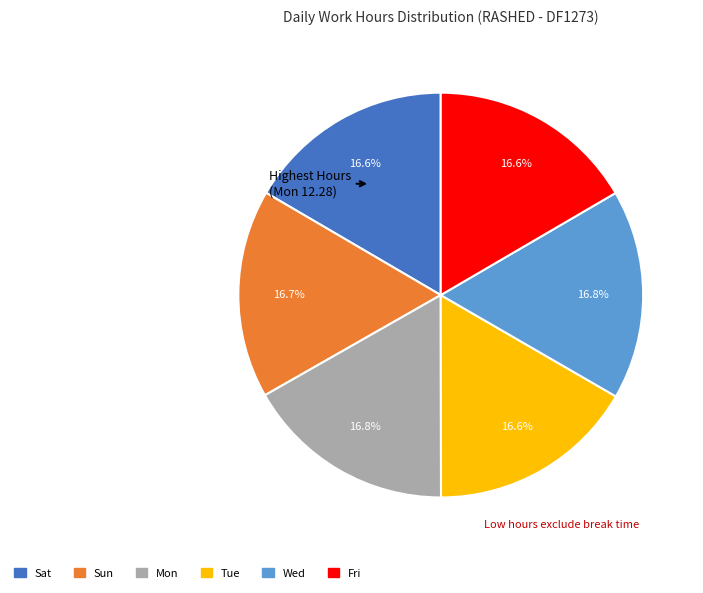

Is there any slice that represents more than half of the pie?

No